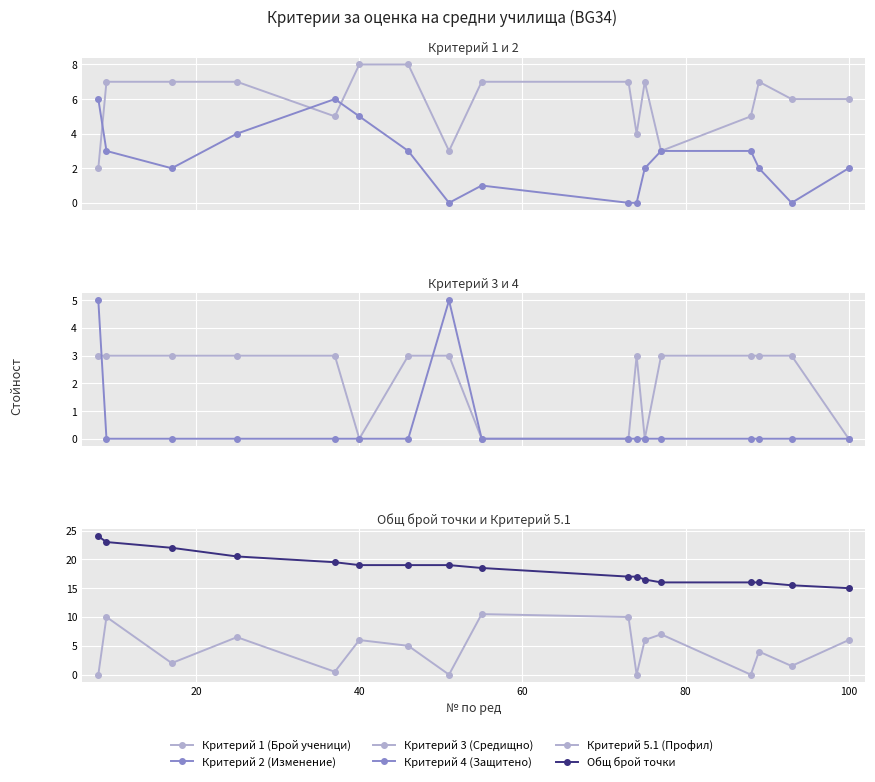

What is the average value of the Критерий 4 (Защитено) series?

0.6